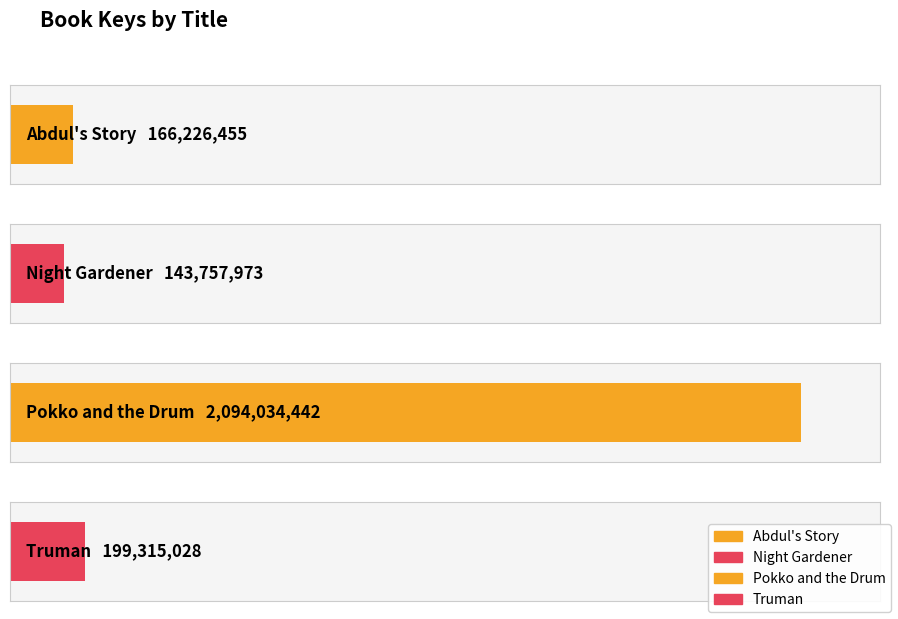

At which category does the chart reach its minimum across all series?

Night Gardener